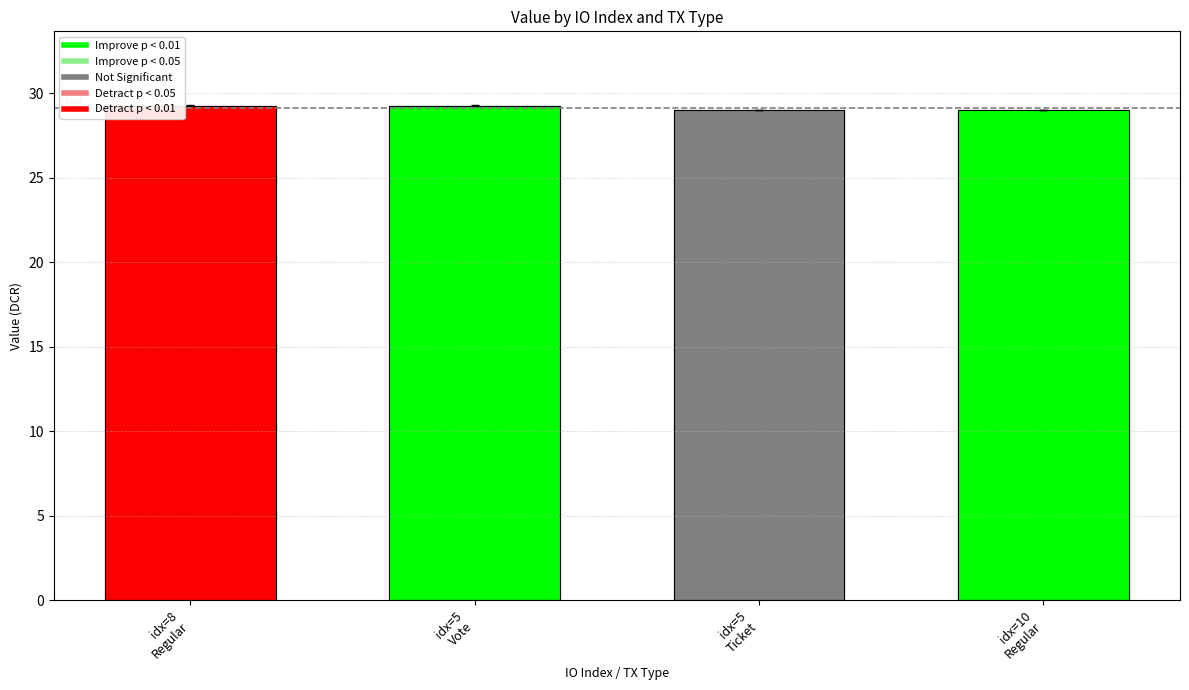

Are the bars horizontal?

No